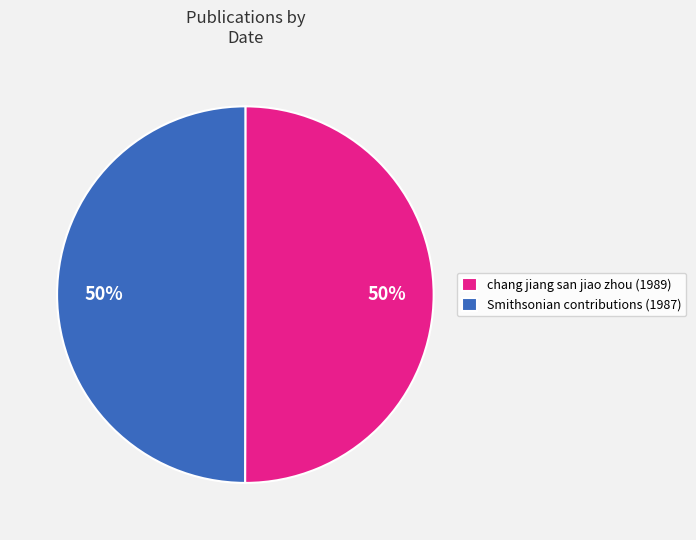

Is the sum of chang jiang san jiao zhou (1989) and Smithsonian contributions (1987) greater than half?

Yes